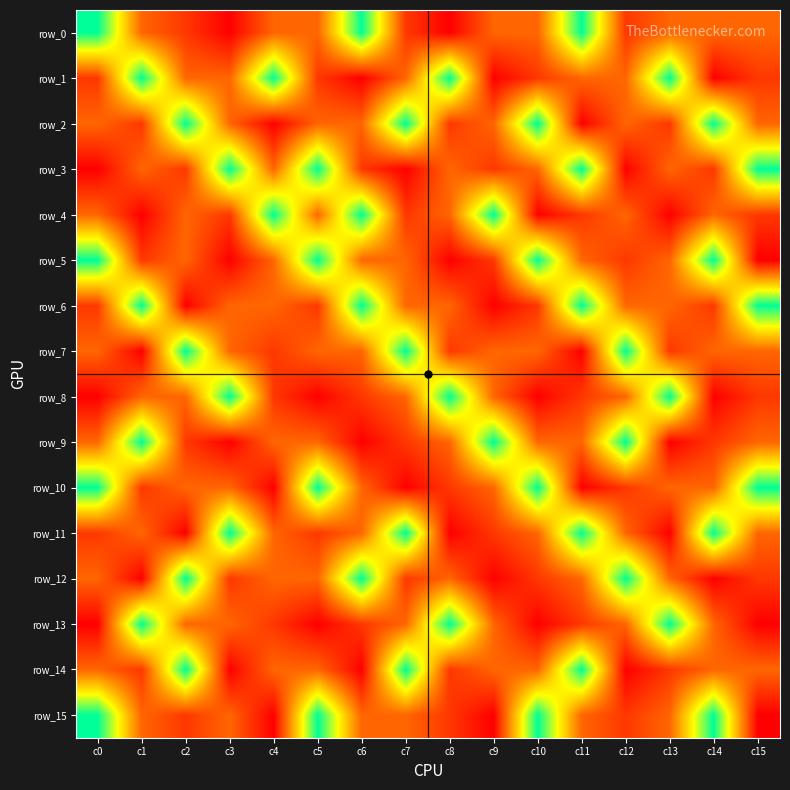

How many values in the row_5 series exceed 2012?

7